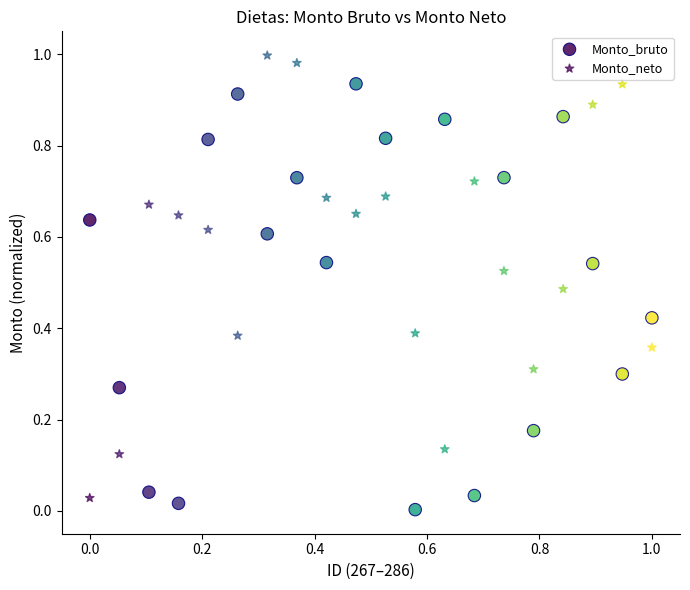

How many data points are displayed?

40